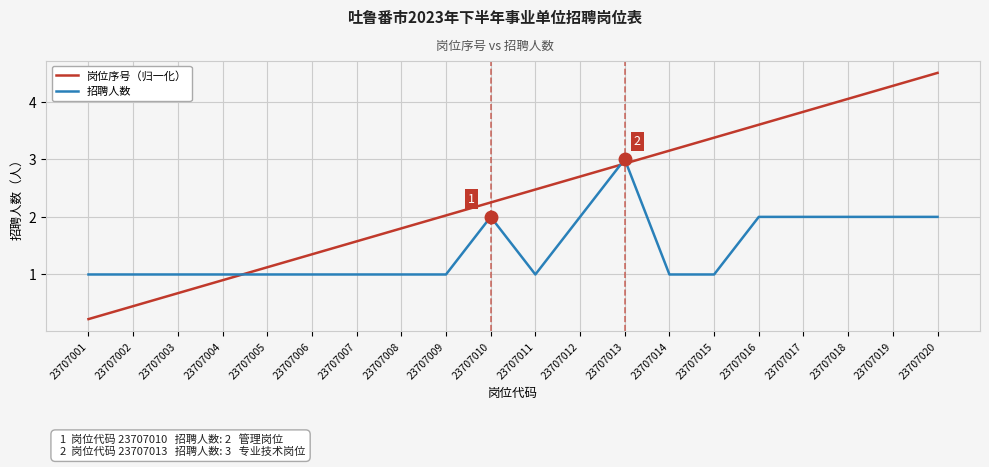

True or false: 岗位序号（归一化） has a value of 3.8 at 23707013.

False